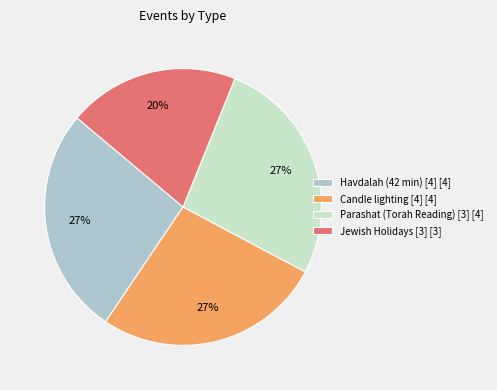

True or false: Candle lighting [4] [4] accounts for 27% of the total.

True